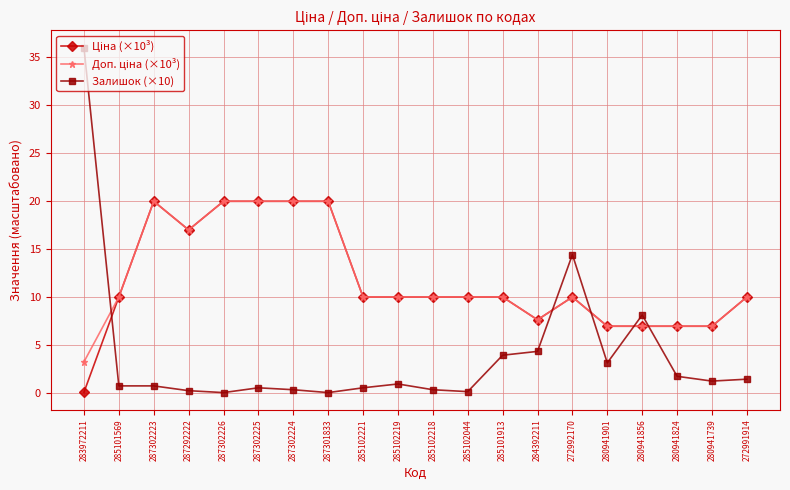

The Залишок (×10) series shows 3.1 at 280941901. True or false?

True